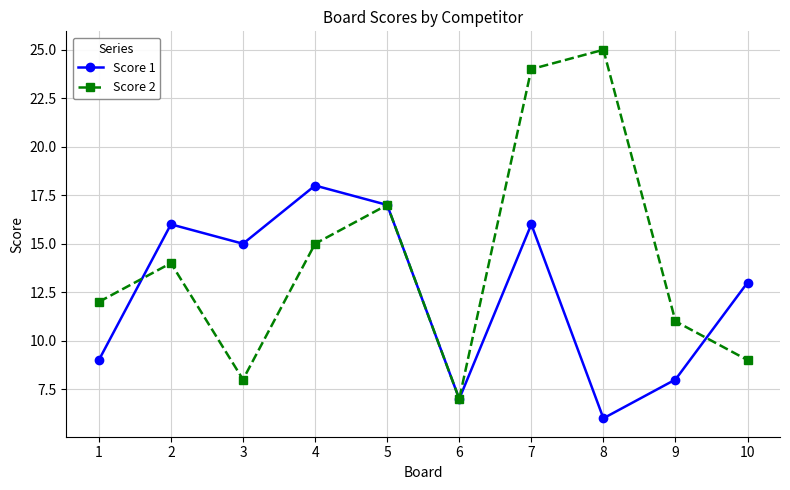

List the series in order of their overall mean, highest first.

Score 2, Score 1